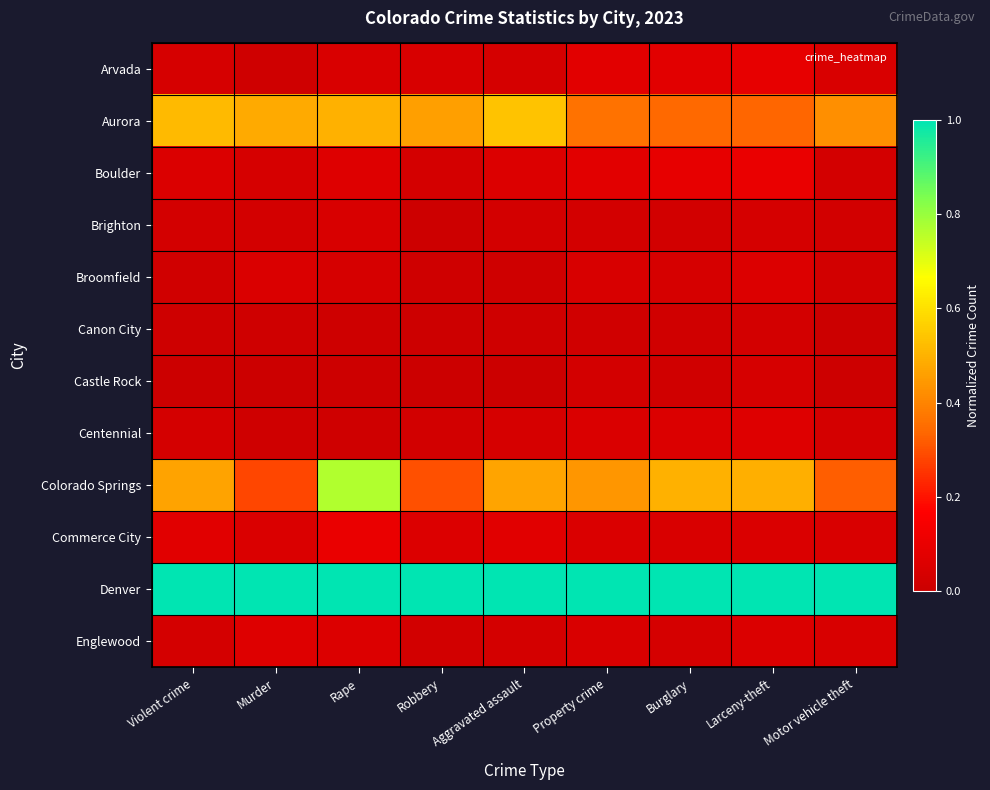

Count the number of categories in the chart.

9